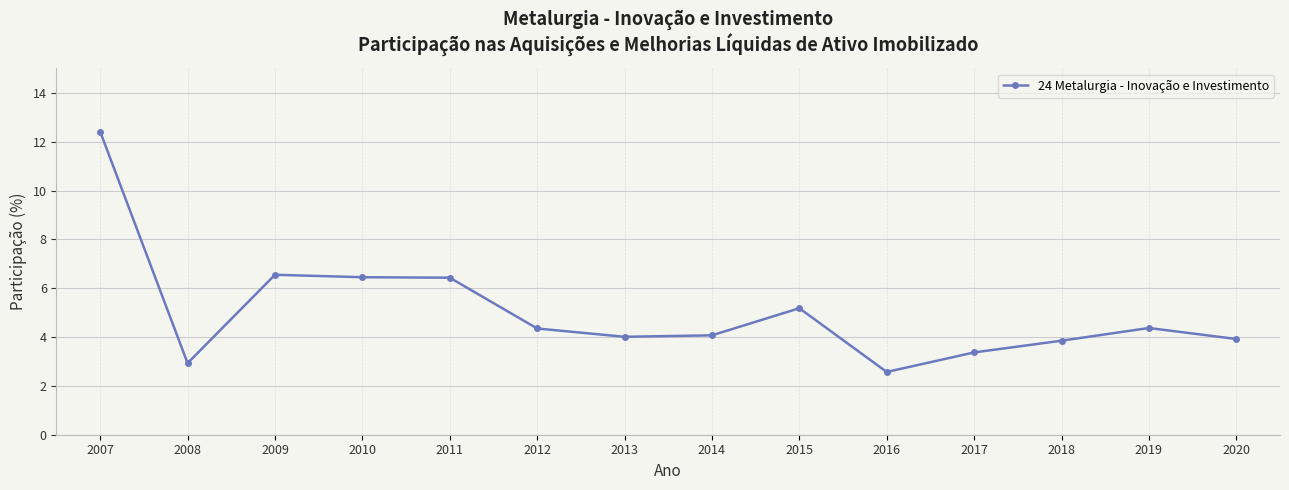

What is the average value?

5.0